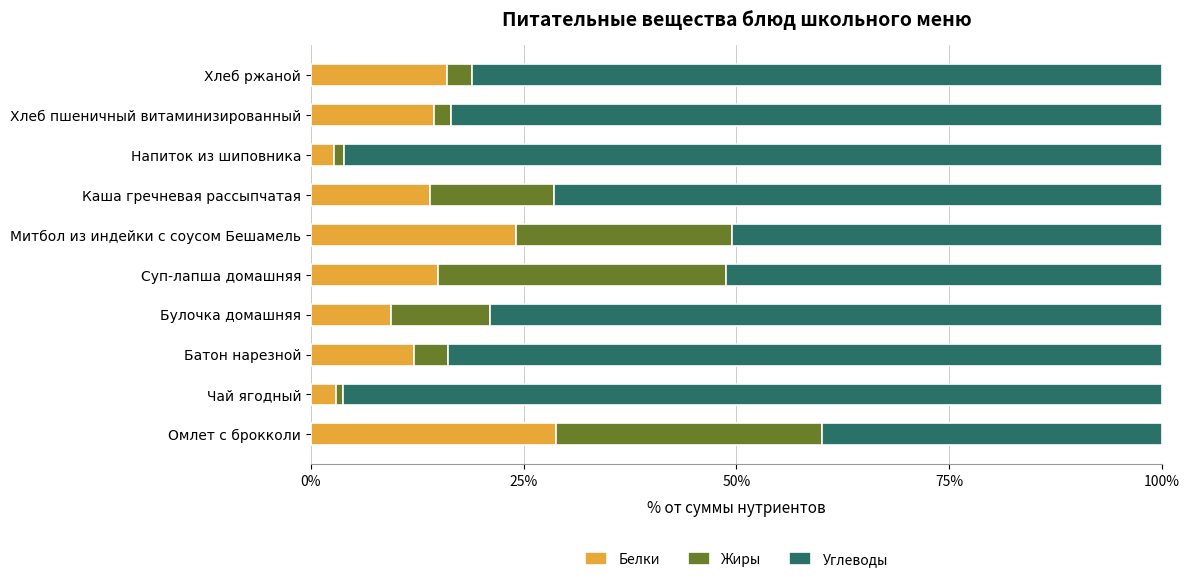

What is the difference between the maximum and minimum values in the Белки series?

26.1